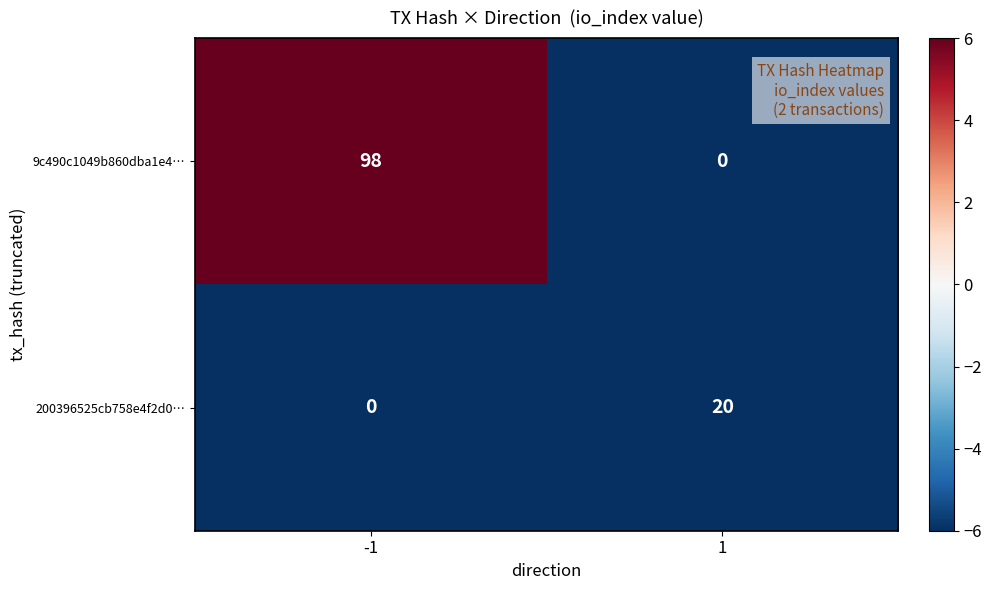

What is the sum of the 9c490c1049b860dba1e4⋯ values at 1 and -1?

98